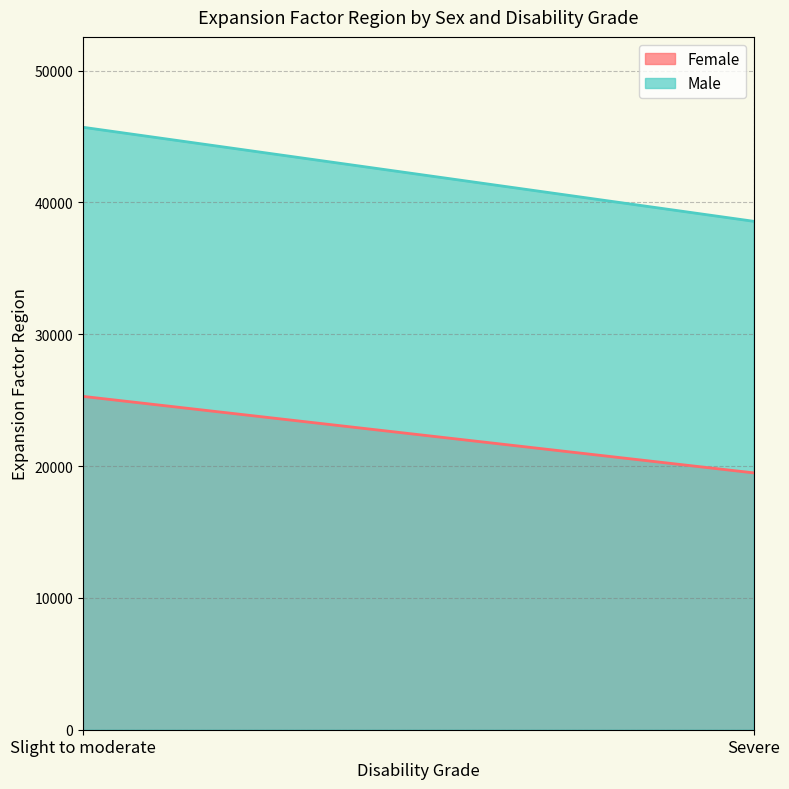

Between Severe and Slight to moderate, which is larger?

Slight to moderate